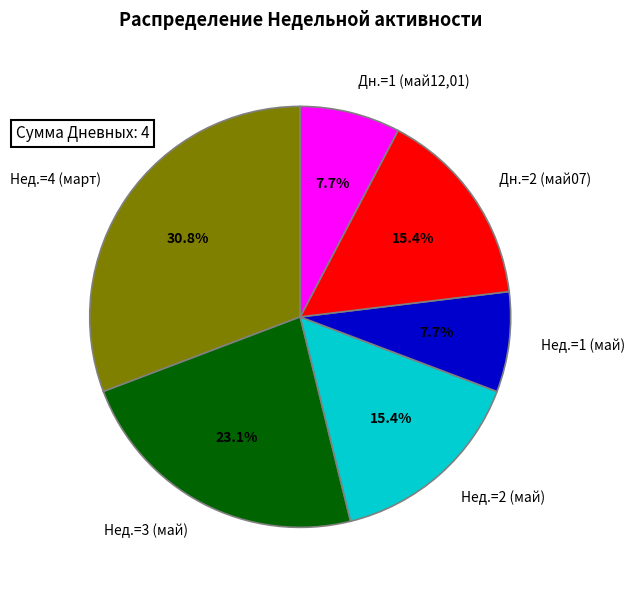

To the nearest percent, what is the difference between the largest and smallest slice percentages?

23%